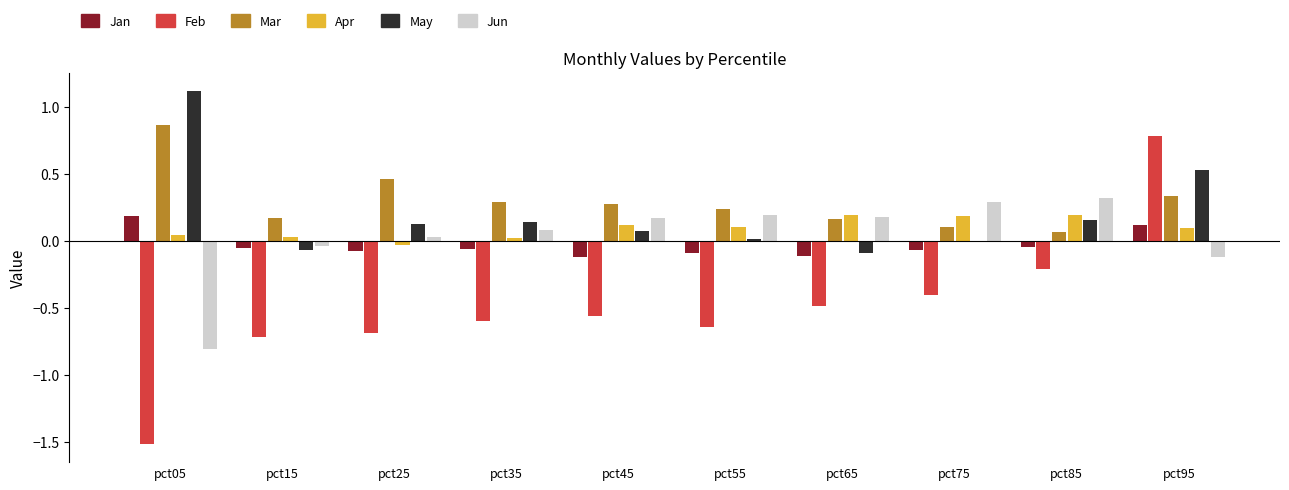

Which series changed the most between pct15 and pct25?

Mar